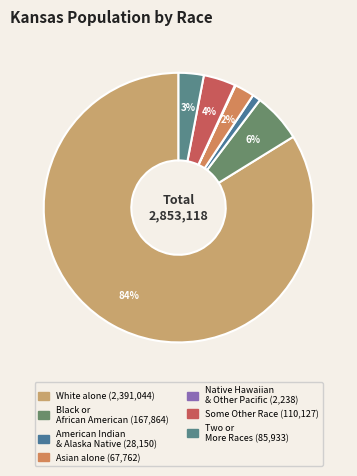

Is there any slice that represents more than half of the pie?

Yes